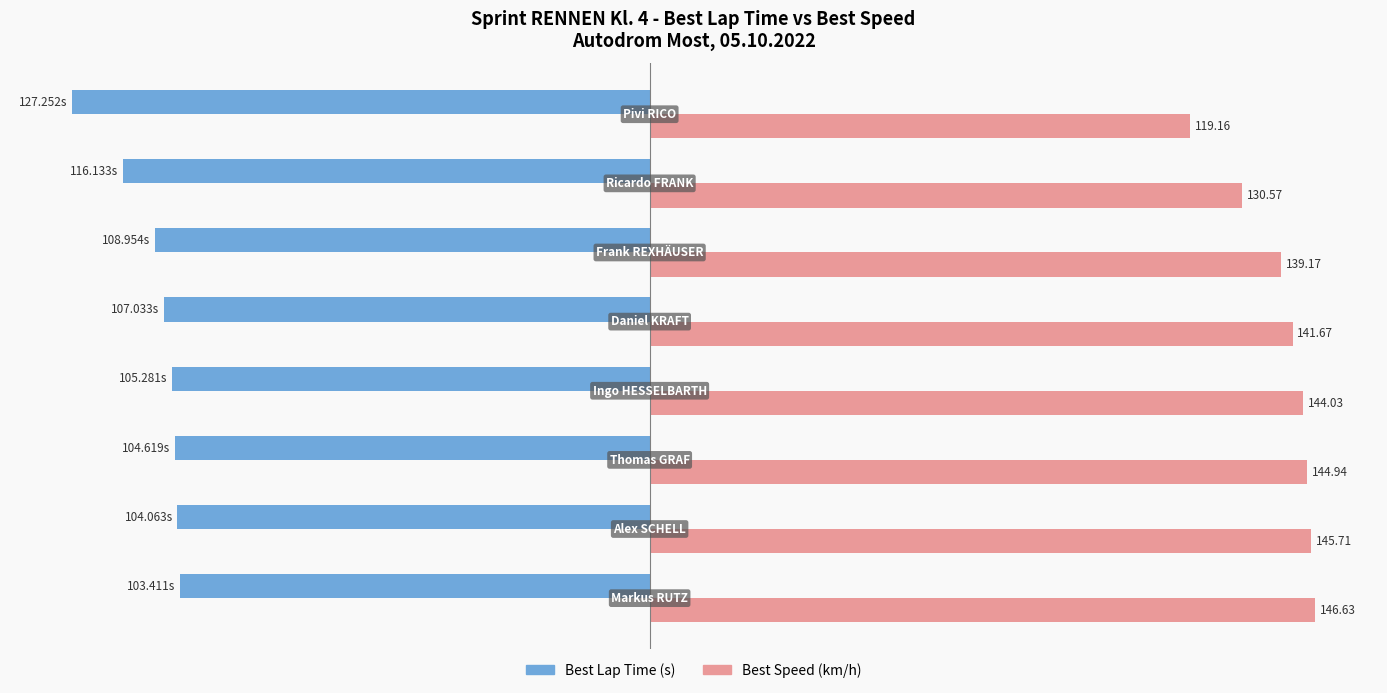

List the series in order of their overall mean, highest first.

Best Speed (km/h), Best Lap Time (s)